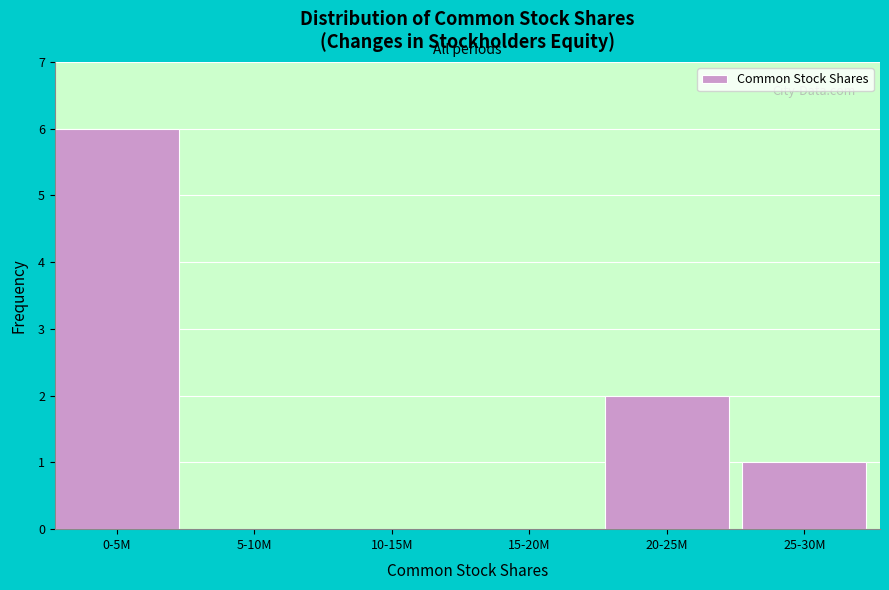

Reading left to right, extract all data points from this chart.

0-5M=6	5-10M=0	10-15M=0	15-20M=0	20-25M=2	25-30M=1